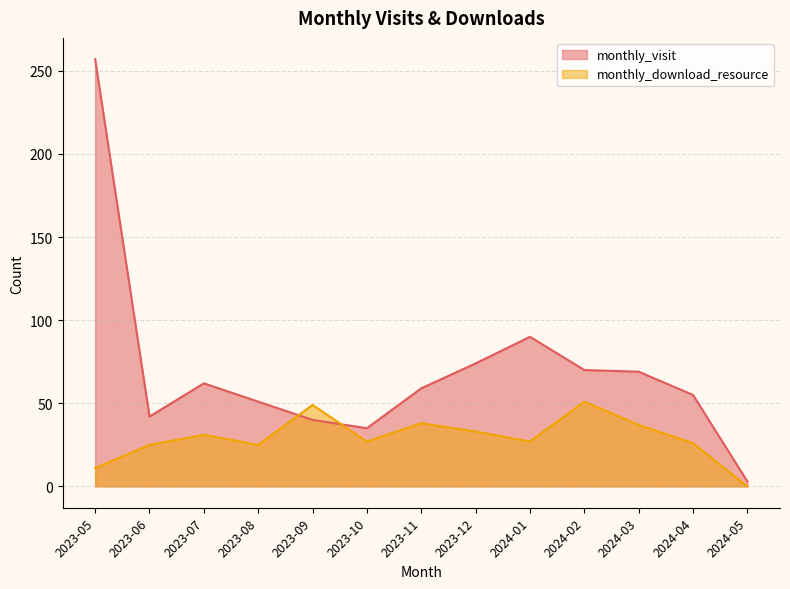

True or false: monthly_download_resource and monthly_visit intersect in this chart.

True